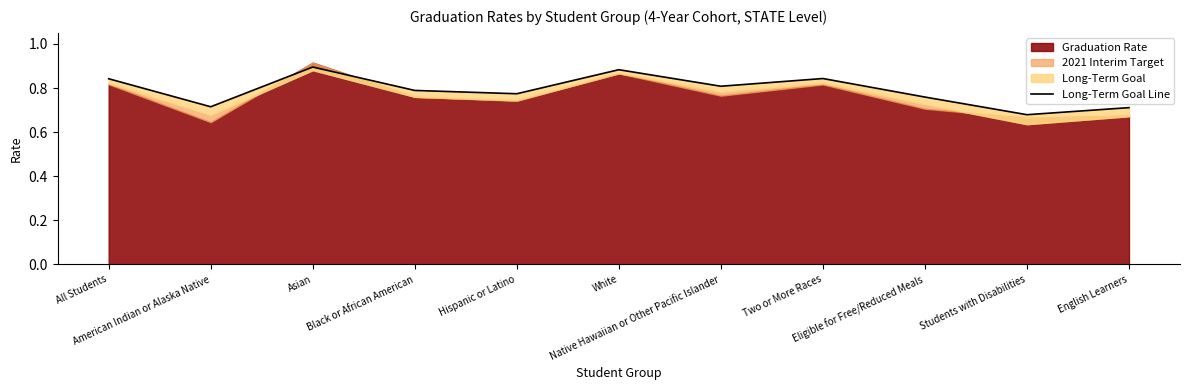

What is the sum of the values at Hispanic or Latino and All Students?

1.6